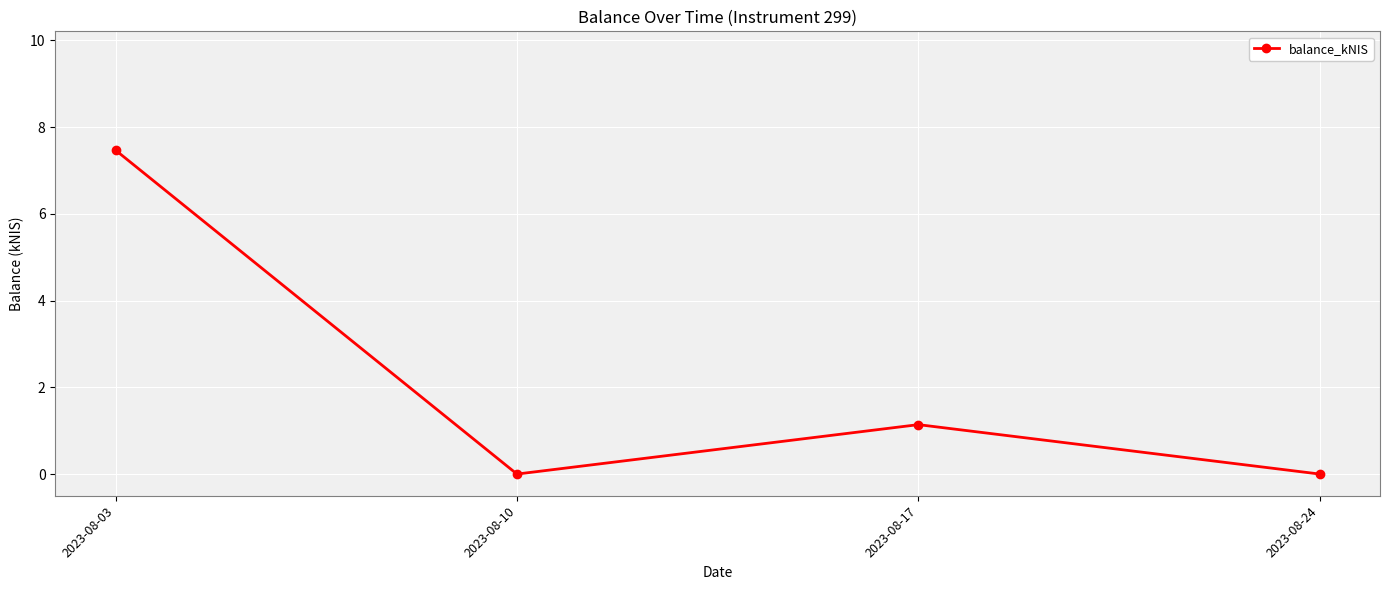

Is this an area chart (filled region under the line)?

No